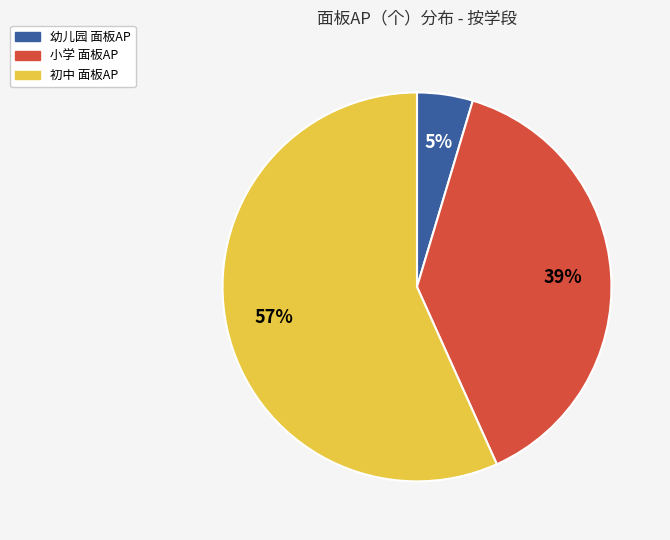

To the nearest percent, what is the average slice percentage?

33%